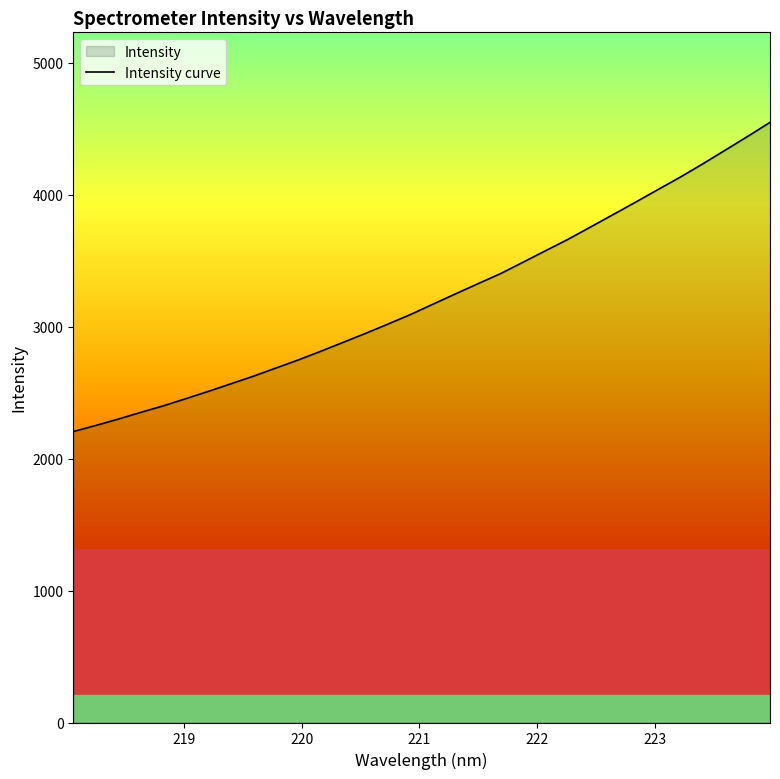

How many lines are shown in the chart?

1